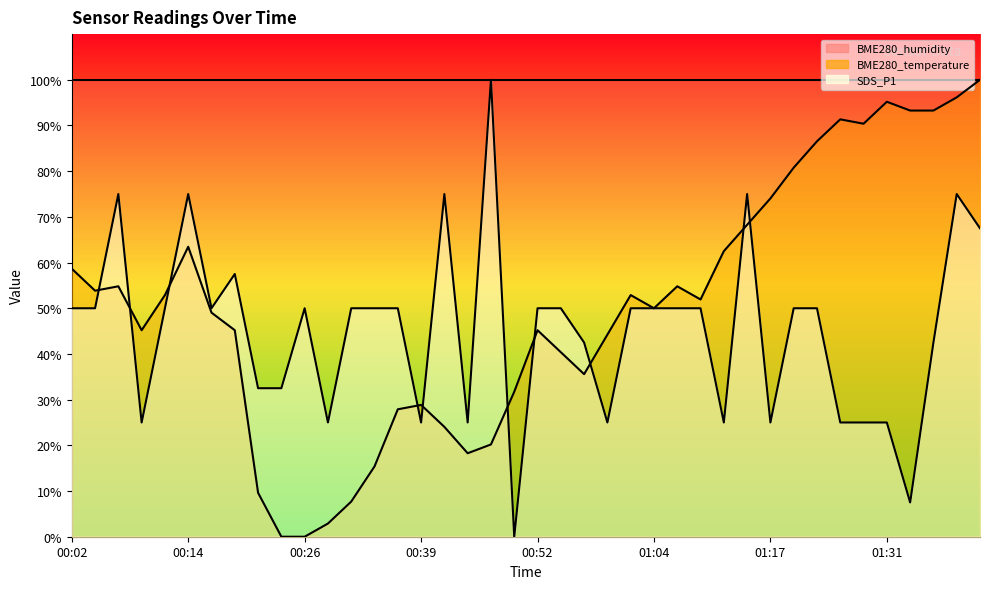

How many lines are shown in the chart?

2